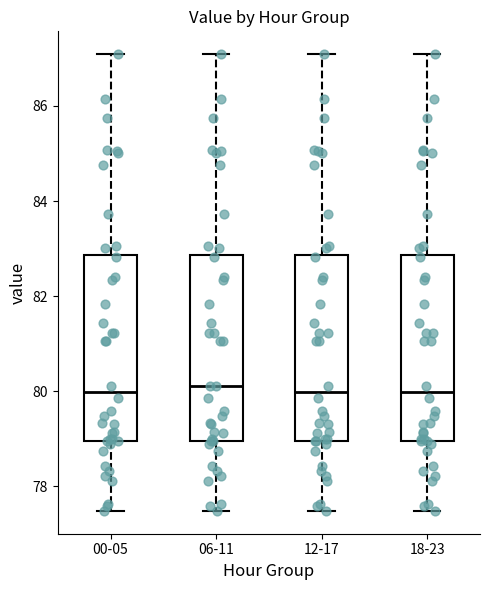

Where does the upper whisker of the box for 12-17 end on the y-axis? The values are not printed on the chart, so give them approximately, as read against the axis.

87.0